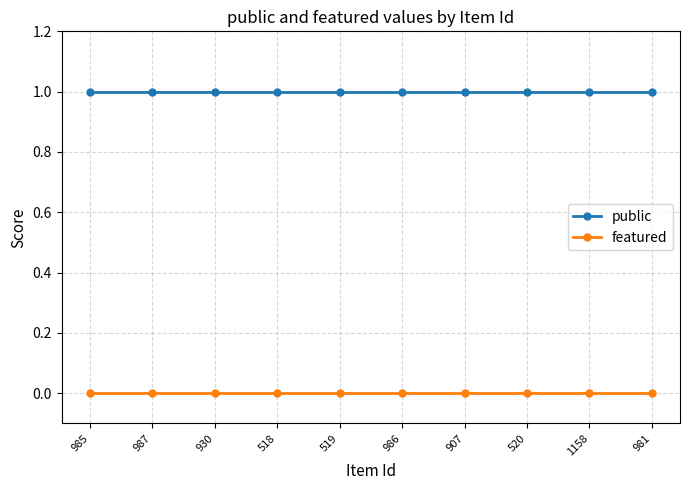

What is the total value across all series at 986?

1